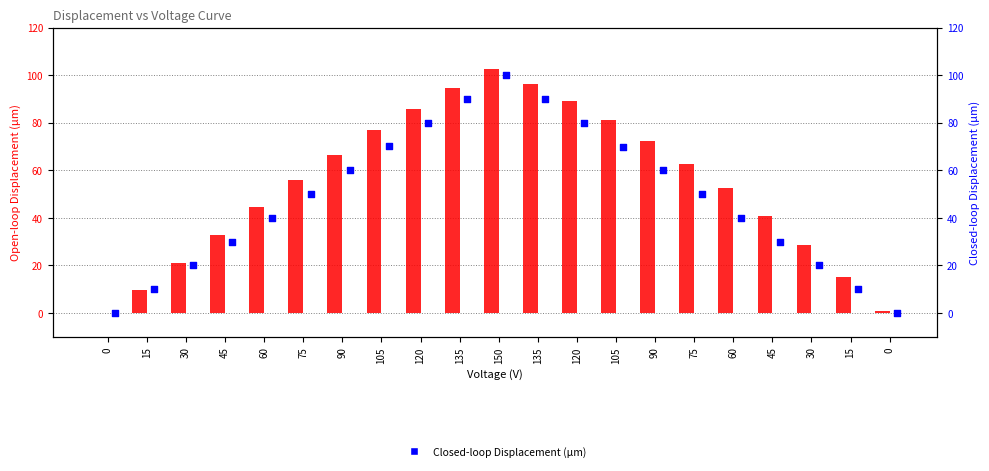

Which series reaches the maximum Y coordinate?

Open-loop Displacement (µm)